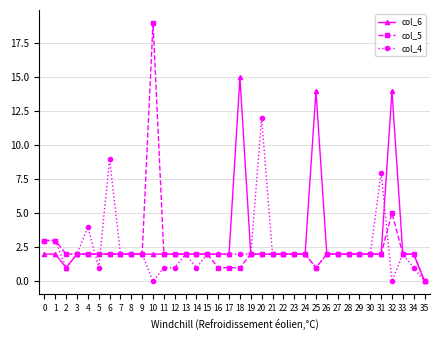

What value does the col_5 series have at 23?

2